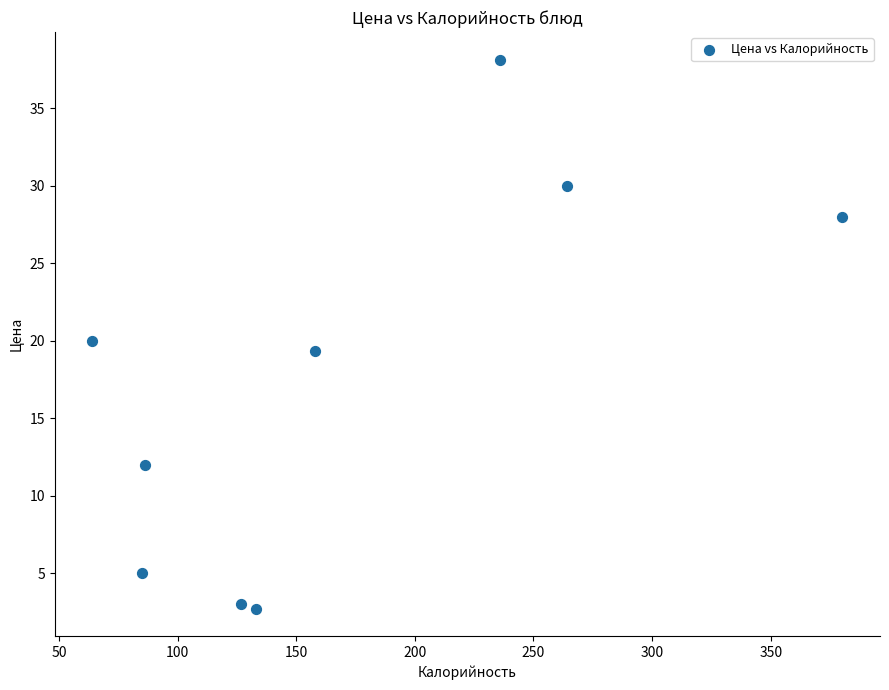

What is the range of Y values (max minus min)?

35.4